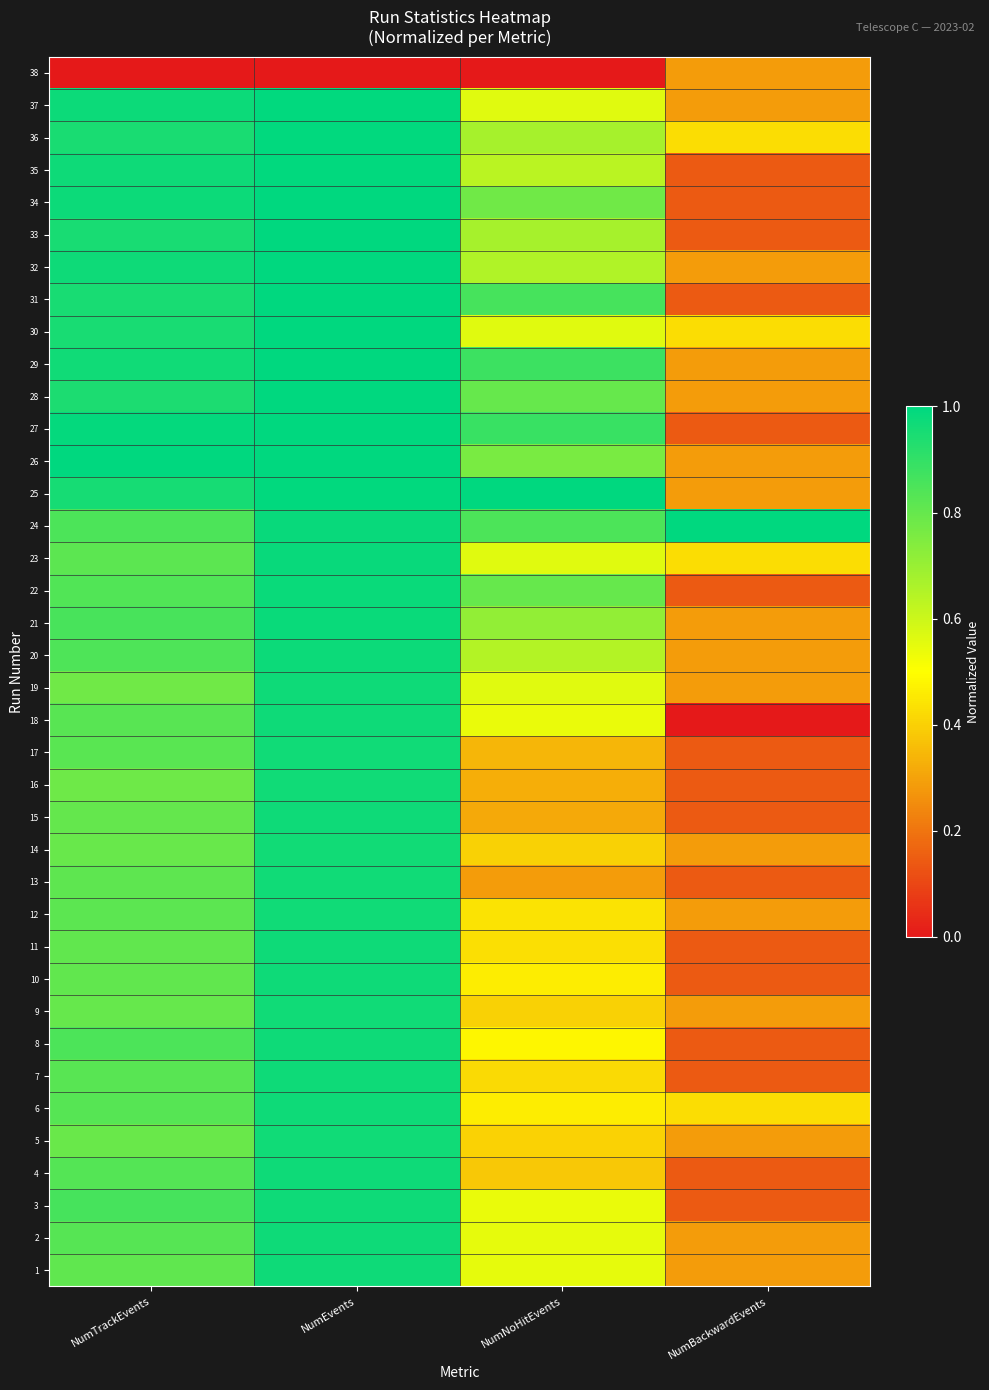

Reading left to right, what are all the values shown in this chart?

1: NumTrackEvents=0.8	NumEvents=1.0	NumNoHitEvents=0.5	NumBackwardEvents=0.3
2: NumTrackEvents=0.8	NumEvents=1.0	NumNoHitEvents=0.5	NumBackwardEvents=0.3
3: NumTrackEvents=0.9	NumEvents=1.0	NumNoHitEvents=0.5	NumBackwardEvents=0.1
4: NumTrackEvents=0.8	NumEvents=1.0	NumNoHitEvents=0.4	NumBackwardEvents=0.1
5: NumTrackEvents=0.8	NumEvents=1.0	NumNoHitEvents=0.4	NumBackwardEvents=0.3
6: NumTrackEvents=0.8	NumEvents=1.0	NumNoHitEvents=0.5	NumBackwardEvents=0.4
7: NumTrackEvents=0.8	NumEvents=1.0	NumNoHitEvents=0.4	NumBackwardEvents=0.1
8: NumTrackEvents=0.8	NumEvents=1.0	NumNoHitEvents=0.5	NumBackwardEvents=0.1
9: NumTrackEvents=0.8	NumEvents=1.0	NumNoHitEvents=0.4	NumBackwardEvents=0.3
10: NumTrackEvents=0.8	NumEvents=1.0	NumNoHitEvents=0.5	NumBackwardEvents=0.1
11: NumTrackEvents=0.8	NumEvents=1.0	NumNoHitEvents=0.4	NumBackwardEvents=0.1
12: NumTrackEvents=0.8	NumEvents=1.0	NumNoHitEvents=0.4	NumBackwardEvents=0.3
13: NumTrackEvents=0.8	NumEvents=1.0	NumNoHitEvents=0.3	NumBackwardEvents=0.1
14: NumTrackEvents=0.8	NumEvents=1.0	NumNoHitEvents=0.4	NumBackwardEvents=0.3
15: NumTrackEvents=0.8	NumEvents=1.0	NumNoHitEvents=0.3	NumBackwardEvents=0.1
16: NumTrackEvents=0.8	NumEvents=1.0	NumNoHitEvents=0.3	NumBackwardEvents=0.1
17: NumTrackEvents=0.8	NumEvents=1.0	NumNoHitEvents=0.3	NumBackwardEvents=0.1
18: NumTrackEvents=0.8	NumEvents=1.0	NumNoHitEvents=0.5	NumBackwardEvents=0.0
19: NumTrackEvents=0.8	NumEvents=1.0	NumNoHitEvents=0.6	NumBackwardEvents=0.3
20: NumTrackEvents=0.8	NumEvents=1.0	NumNoHitEvents=0.6	NumBackwardEvents=0.3
21: NumTrackEvents=0.9	NumEvents=1.0	NumNoHitEvents=0.7	NumBackwardEvents=0.3
22: NumTrackEvents=0.8	NumEvents=1.0	NumNoHitEvents=0.8	NumBackwardEvents=0.1
23: NumTrackEvents=0.8	NumEvents=1.0	NumNoHitEvents=0.6	NumBackwardEvents=0.4
24: NumTrackEvents=0.8	NumEvents=1.0	NumNoHitEvents=0.8	NumBackwardEvents=1.0
25: NumTrackEvents=1.0	NumEvents=1.0	NumNoHitEvents=1.0	NumBackwardEvents=0.3
26: NumTrackEvents=1.0	NumEvents=1.0	NumNoHitEvents=0.8	NumBackwardEvents=0.3
27: NumTrackEvents=1.0	NumEvents=1.0	NumNoHitEvents=0.9	NumBackwardEvents=0.1
28: NumTrackEvents=0.9	NumEvents=1.0	NumNoHitEvents=0.8	NumBackwardEvents=0.3
29: NumTrackEvents=1.0	NumEvents=1.0	NumNoHitEvents=0.9	NumBackwardEvents=0.3
30: NumTrackEvents=1.0	NumEvents=1.0	NumNoHitEvents=0.6	NumBackwardEvents=0.4
31: NumTrackEvents=1.0	NumEvents=1.0	NumNoHitEvents=0.9	NumBackwardEvents=0.1
32: NumTrackEvents=1.0	NumEvents=1.0	NumNoHitEvents=0.7	NumBackwardEvents=0.3
33: NumTrackEvents=1.0	NumEvents=1.0	NumNoHitEvents=0.7	NumBackwardEvents=0.1
34: NumTrackEvents=1.0	NumEvents=1.0	NumNoHitEvents=0.8	NumBackwardEvents=0.1
35: NumTrackEvents=1.0	NumEvents=1.0	NumNoHitEvents=0.6	NumBackwardEvents=0.1
36: NumTrackEvents=0.9	NumEvents=1.0	NumNoHitEvents=0.7	NumBackwardEvents=0.4
37: NumTrackEvents=1.0	NumEvents=1.0	NumNoHitEvents=0.6	NumBackwardEvents=0.3
38: NumTrackEvents=0.0	NumEvents=0.0	NumNoHitEvents=0.0	NumBackwardEvents=0.3